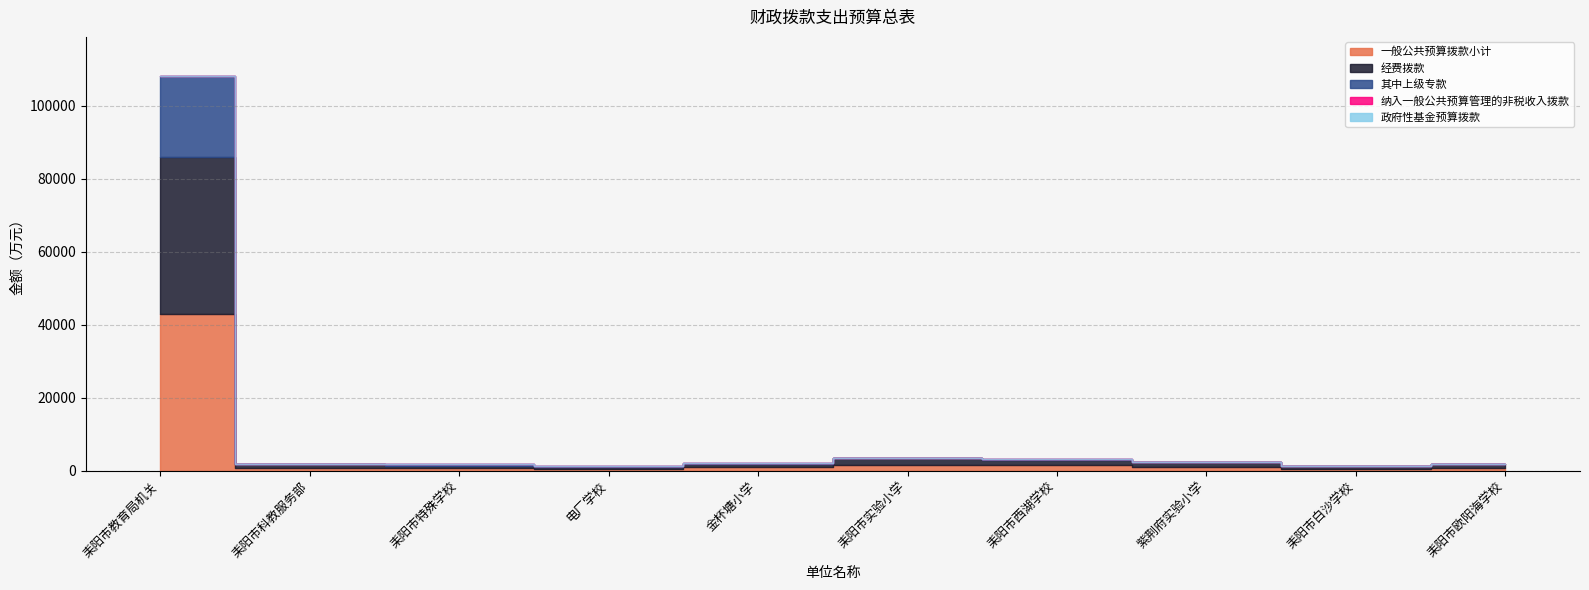

Does the chart display data point markers on the line(s)?

No